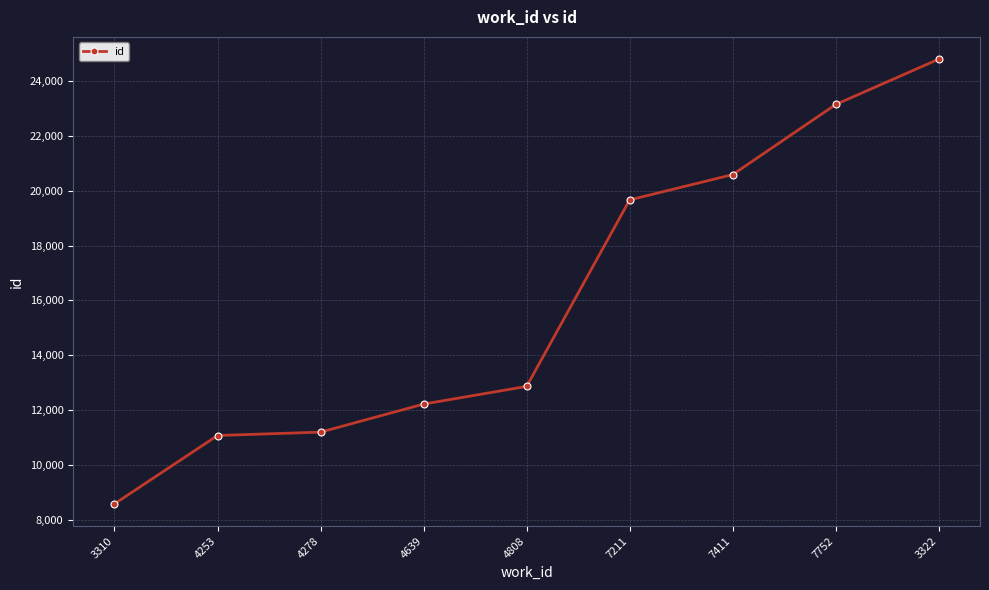

Reading left to right, list all the values displayed in this chart.

3310=8576	4253=11069	4278=11193	4639=12216	4808=12862	7211=19668	7411=20591	7752=23150	3322=24805